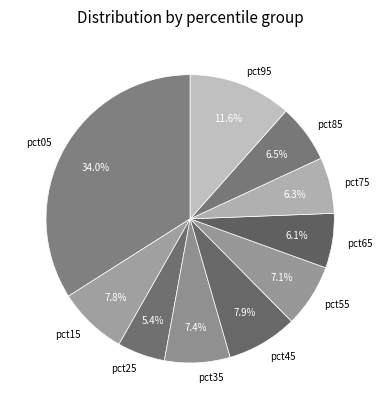

Does pct65 represent more than half of the total?

No